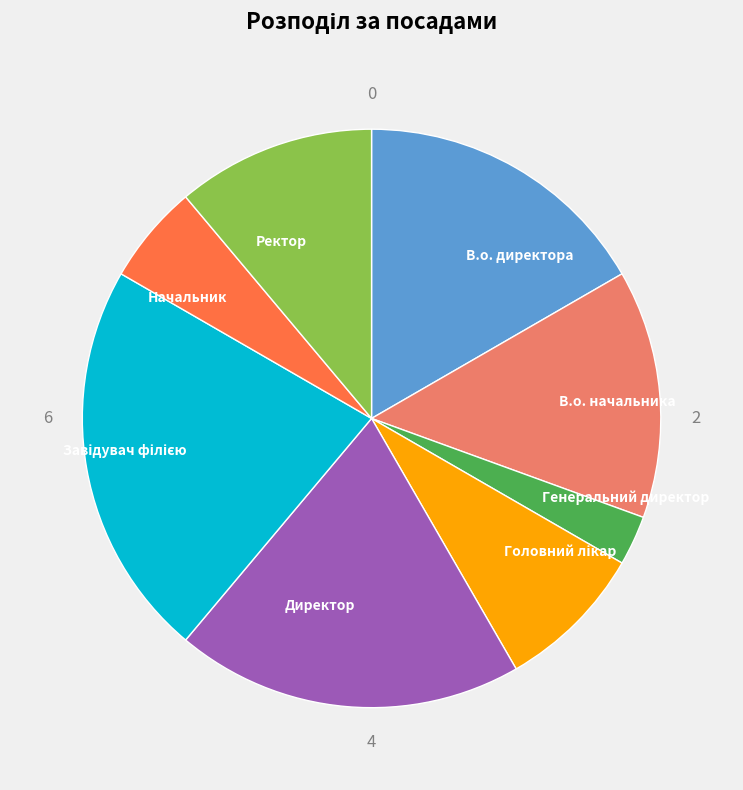

Does any single category account for the majority?

No